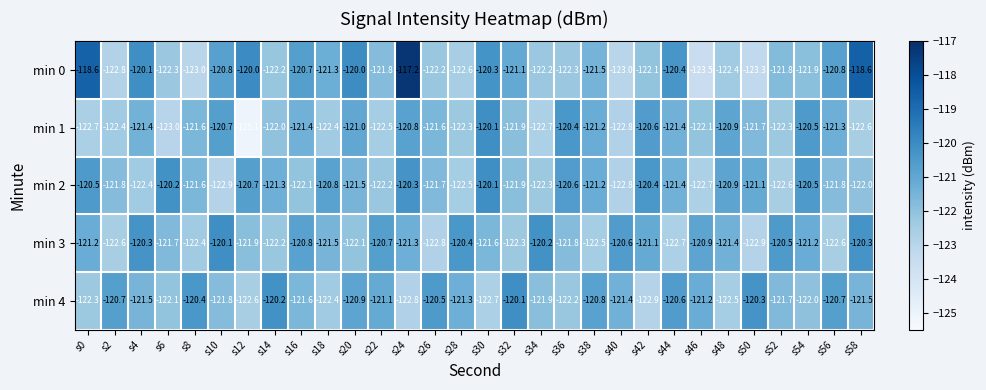

What is the sum of all min 1 values?

-3653.4